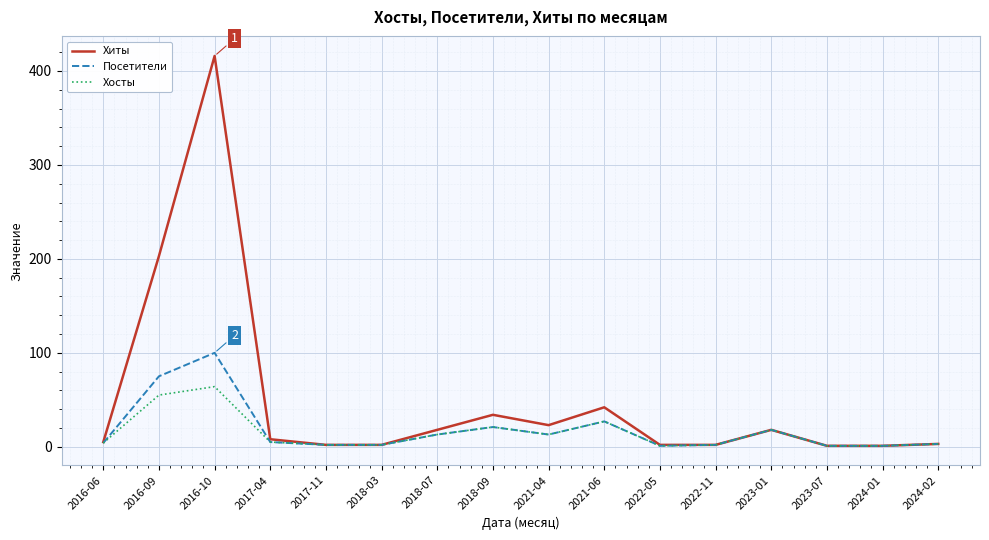

Which series has the widest spread of values?

Хиты